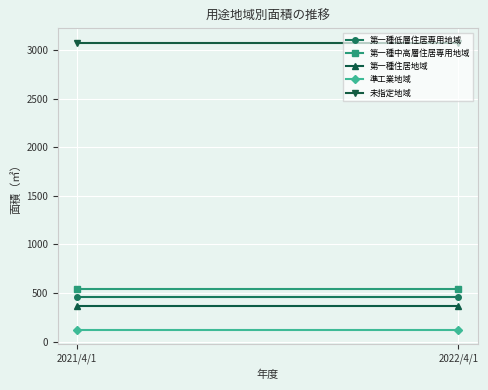

Is it true that 準工業地域 equals 125.4 at 2022/4/1?

True